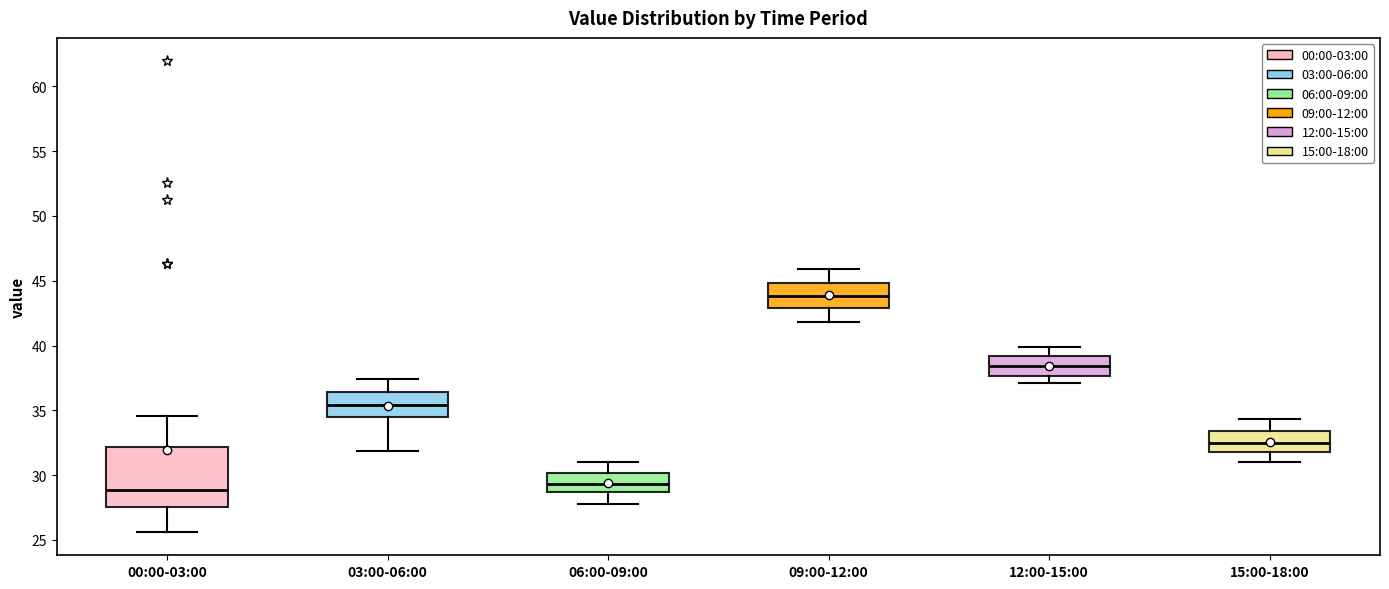

Where does the lower whisker of the box for 00:00-03:00 end on the y-axis? The values are not printed on the chart, so give them approximately, as read against the axis.

25.5